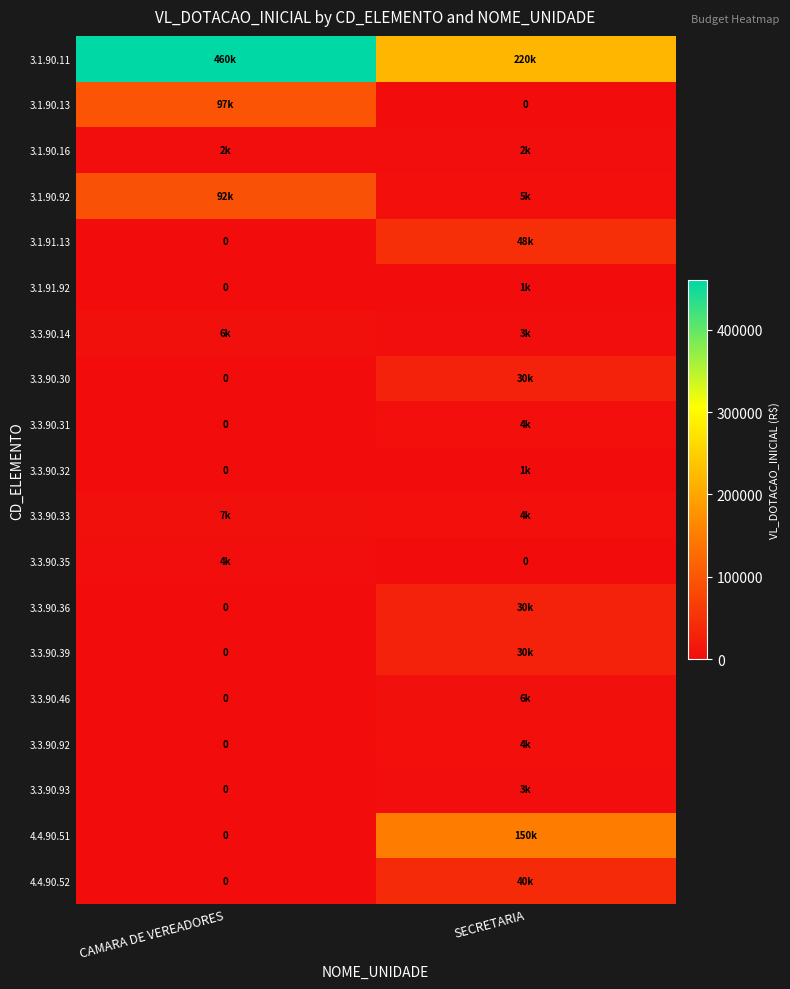

What is the average value of the 3.3.90.33 series?

5500